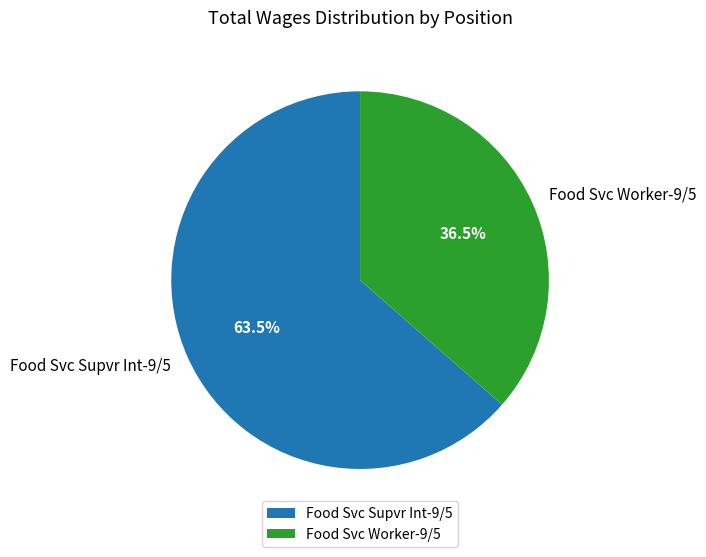

How many slices are in this pie chart?

2